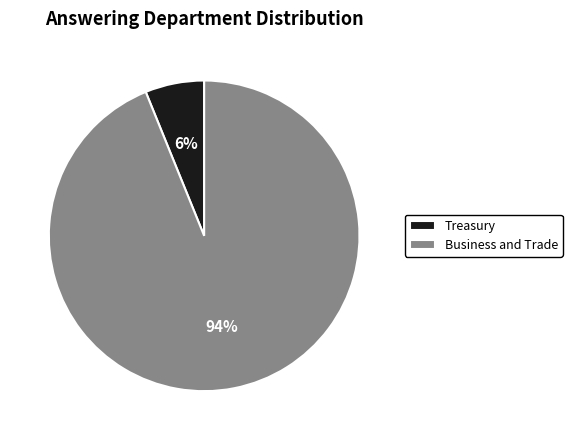

Is Treasury the majority of the pie?

No